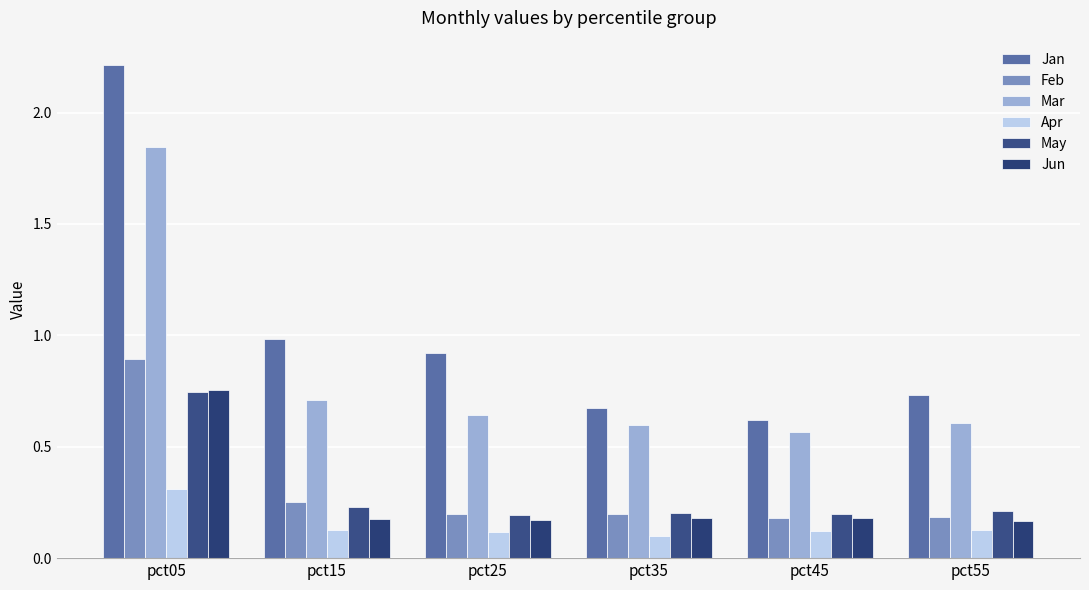

What is the smallest value displayed?

0.1